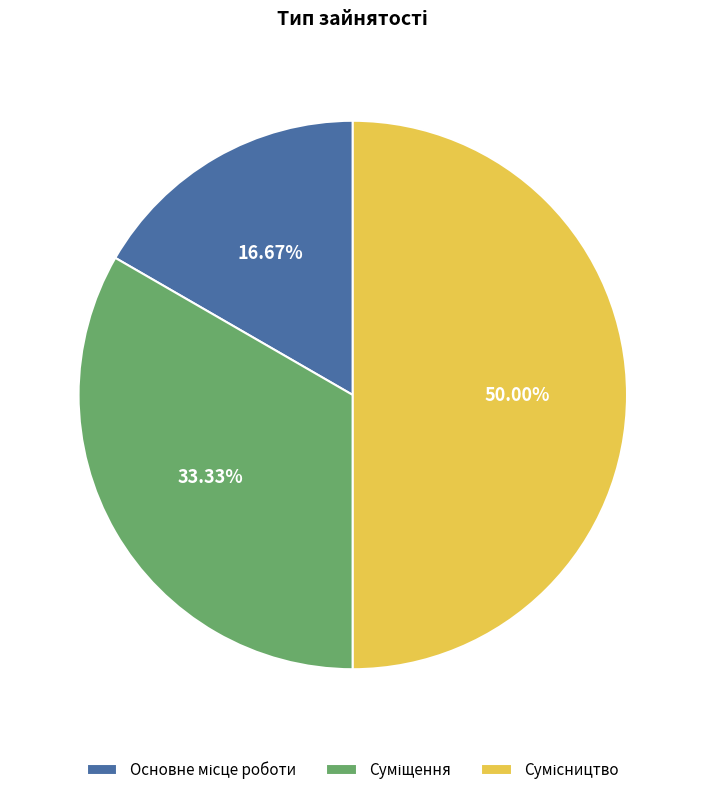

What is the smallest slice in the pie chart?

Основне місце роботи